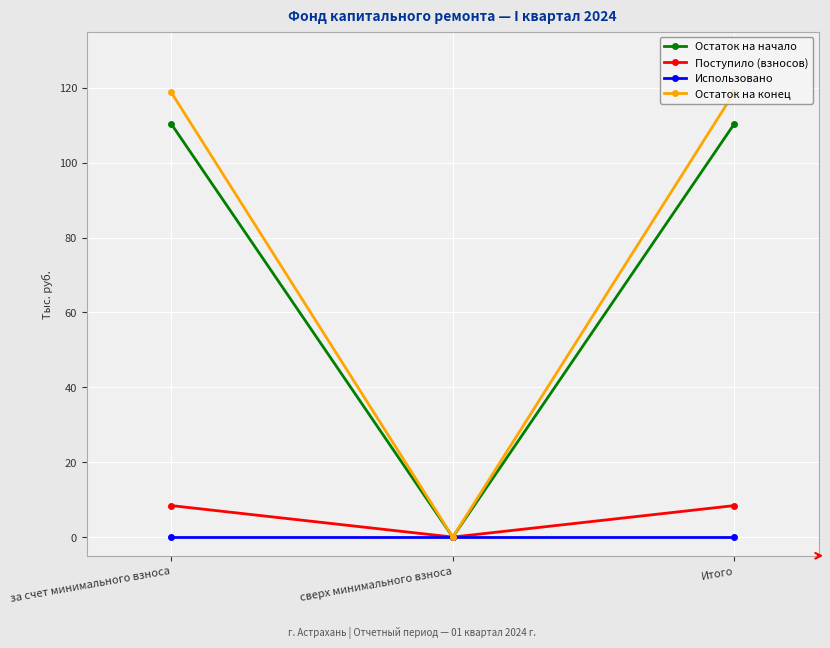

Reading right to left, transcribe all the data shown in this chart.

Остаток на начало: Итого=110.3	сверх минимального взноса=0.0	за счет минимального взноса=110.3
Поступило (взносов): Итого=8.4	сверх минимального взноса=0.0	за счет минимального взноса=8.4
Использовано: Итого=0.0	сверх минимального взноса=0.0	за счет минимального взноса=0.0
Остаток на конец: Итого=118.8	сверх минимального взноса=0.0	за счет минимального взноса=118.8